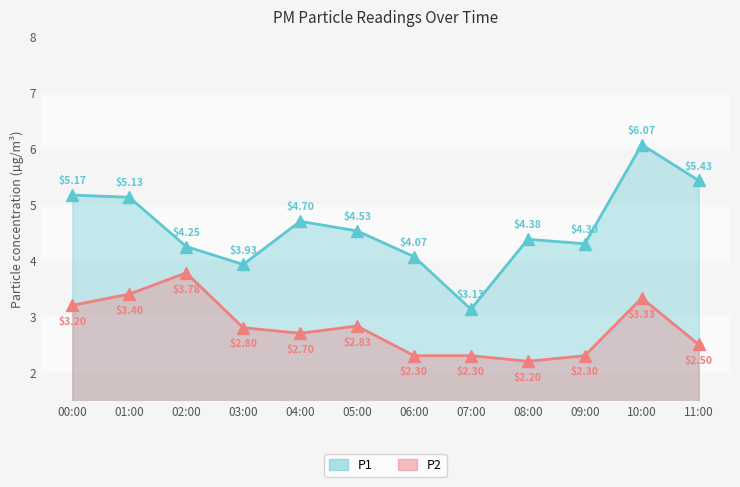

Reading left to right, list all the values displayed in this chart.

P1: 5.2	5.1	4.2	3.9	4.7	4.5	4.1	3.1	4.4	4.3	6.1	5.4
P2: 3.2	3.4	3.8	2.8	2.7	2.8	2.3	2.3	2.2	2.3	3.3	2.5